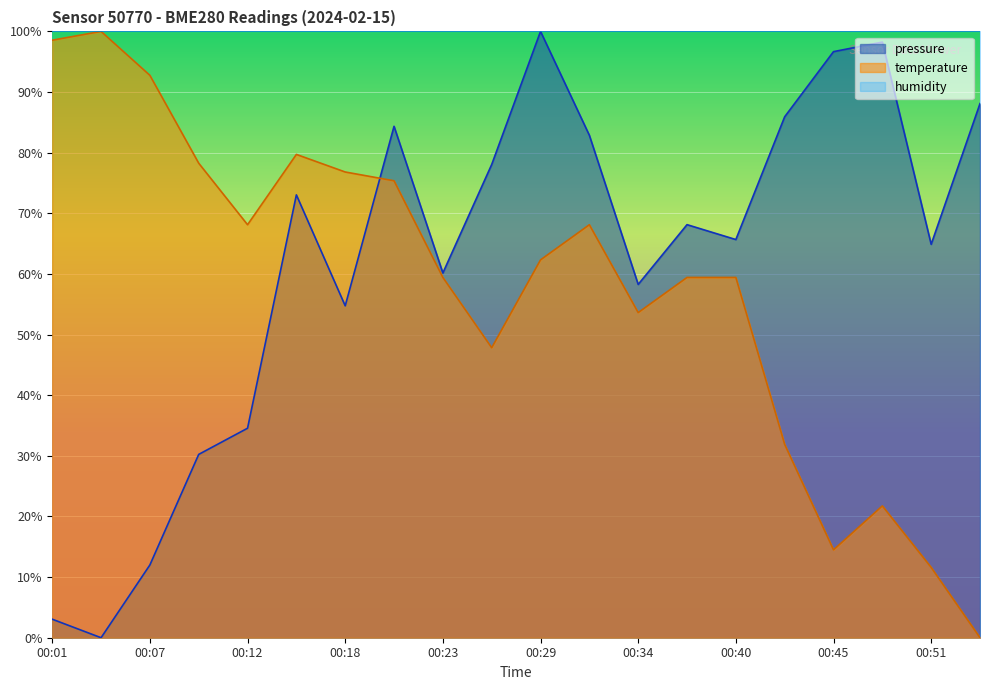

Which series has the widest spread of values?

pressure